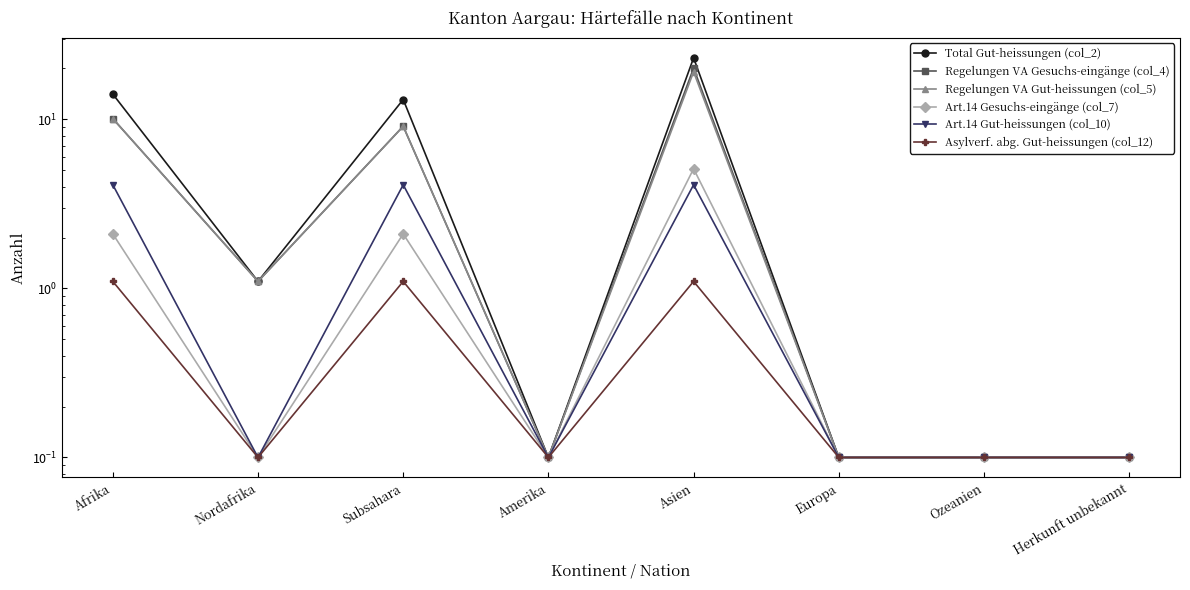

What is the smallest value displayed?

0.1